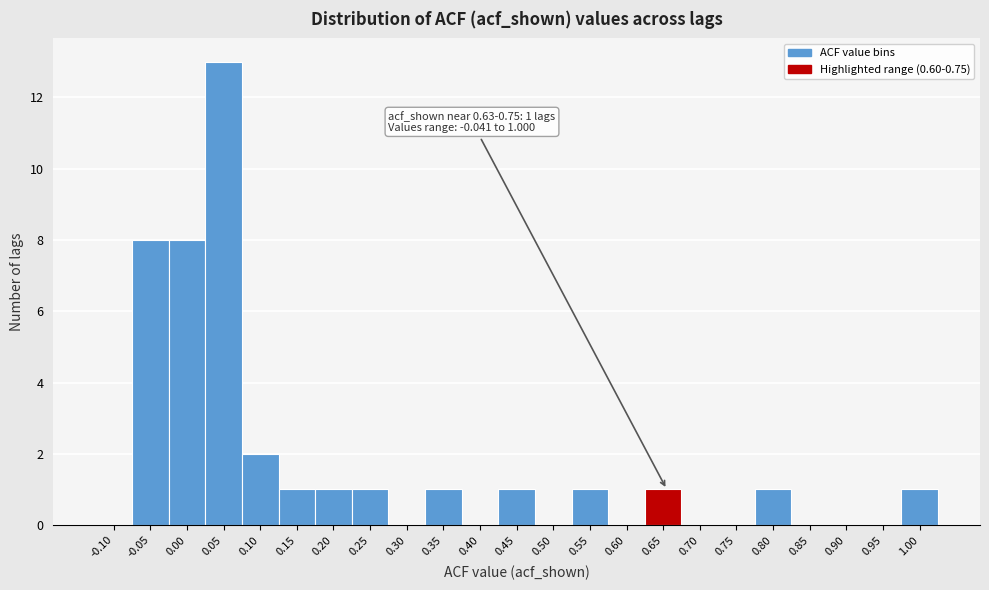

Reading left to right, extract all data points from this chart.

-0.10=0	-0.05=8	0.00=8	0.05=13	0.10=2	0.15=1	0.20=1	0.25=1	0.30=0	0.35=1	0.40=0	0.45=1	0.50=0	0.55=1	0.60=0	0.65=1	0.70=0	0.75=0	0.80=1	0.85=0	0.90=0	0.95=0	1.00=1